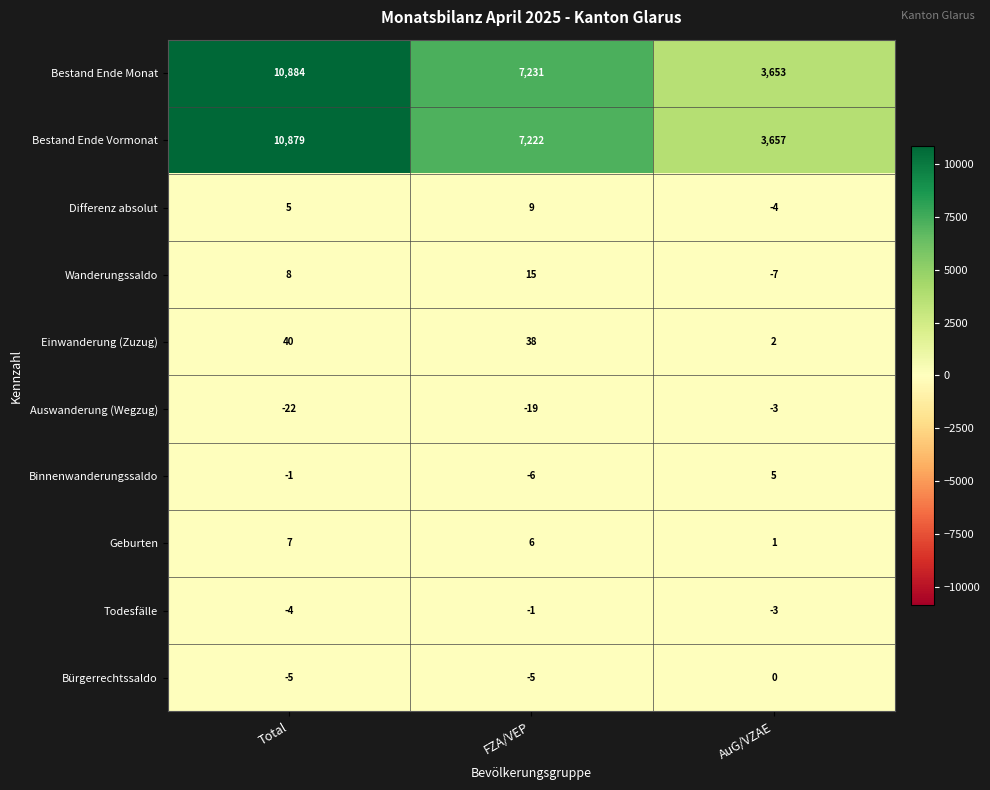

What is the total value across all series at FZA/VEP?

14490